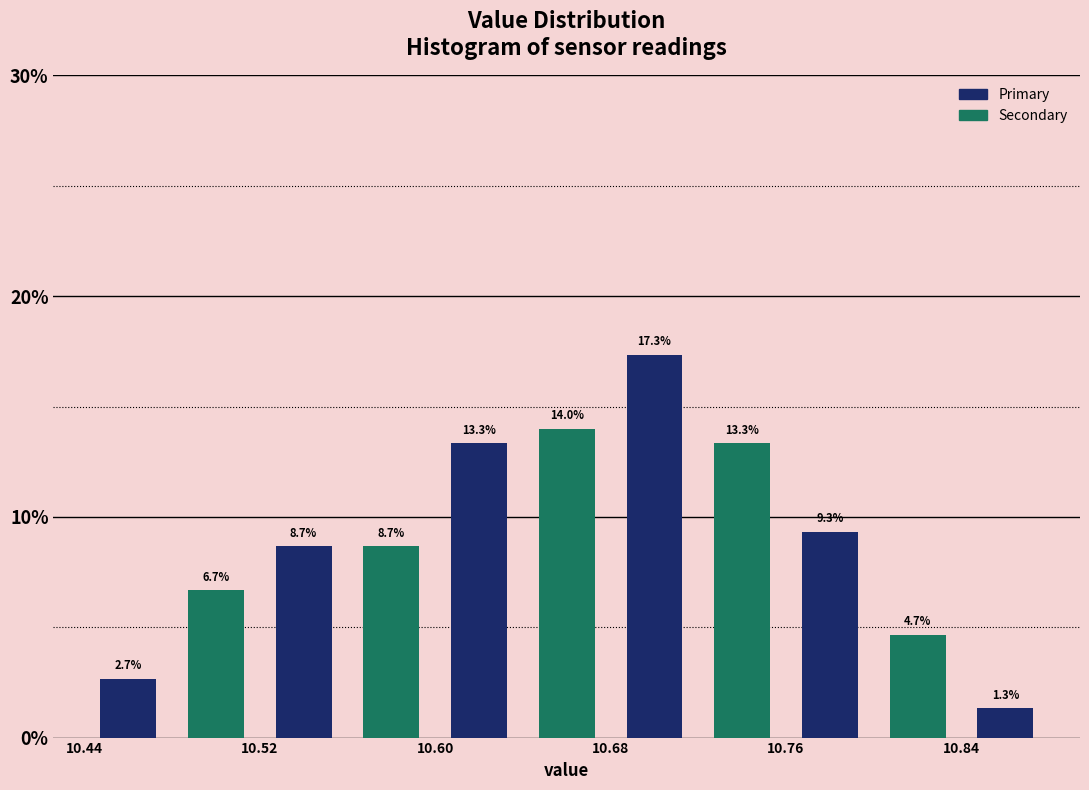

How tall is the bar that spans 10.84 to 10.88 on the x-axis?

1.3